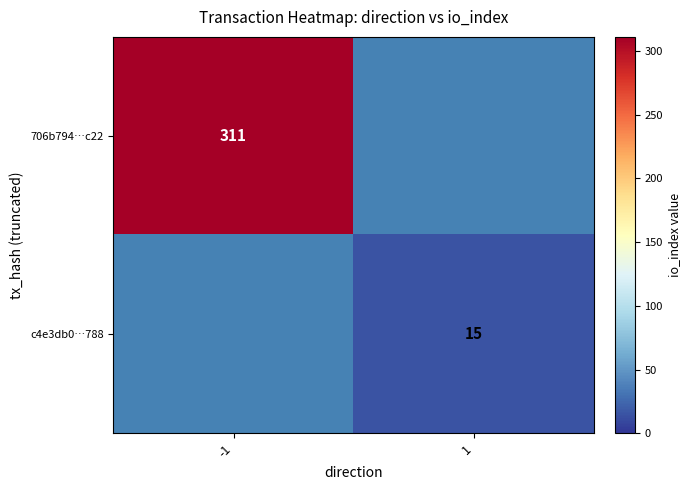

The c4e3db0…788 series shows 4 at 1. True or false?

False